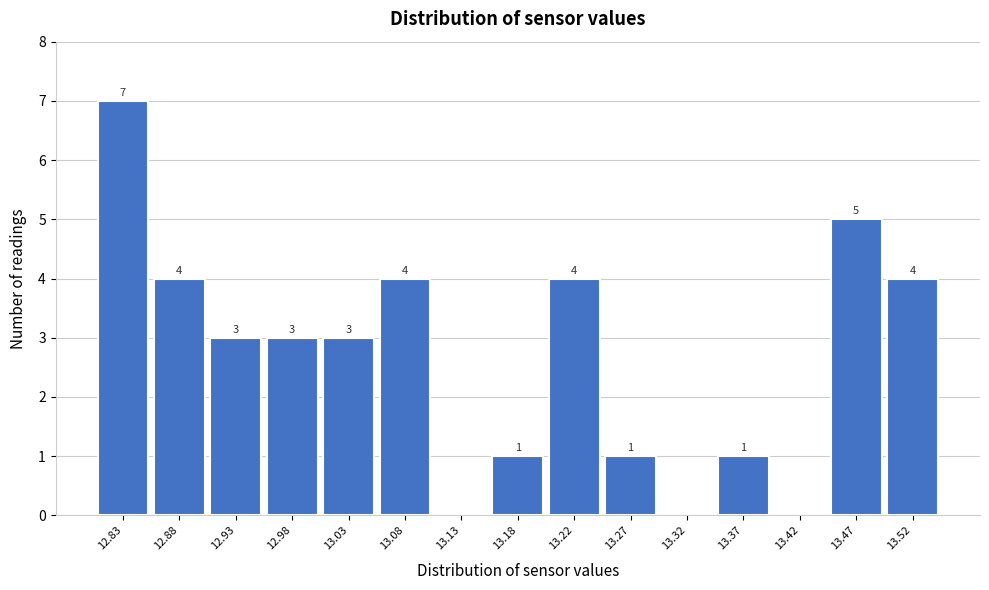

Reading left to right, transcribe all the data shown in this chart.

12.83=7	12.88=4	12.93=3	12.98=3	13.03=3	13.08=4	13.13=0	13.18=1	13.22=4	13.27=1	13.32=0	13.37=1	13.42=0	13.47=5	13.52=4